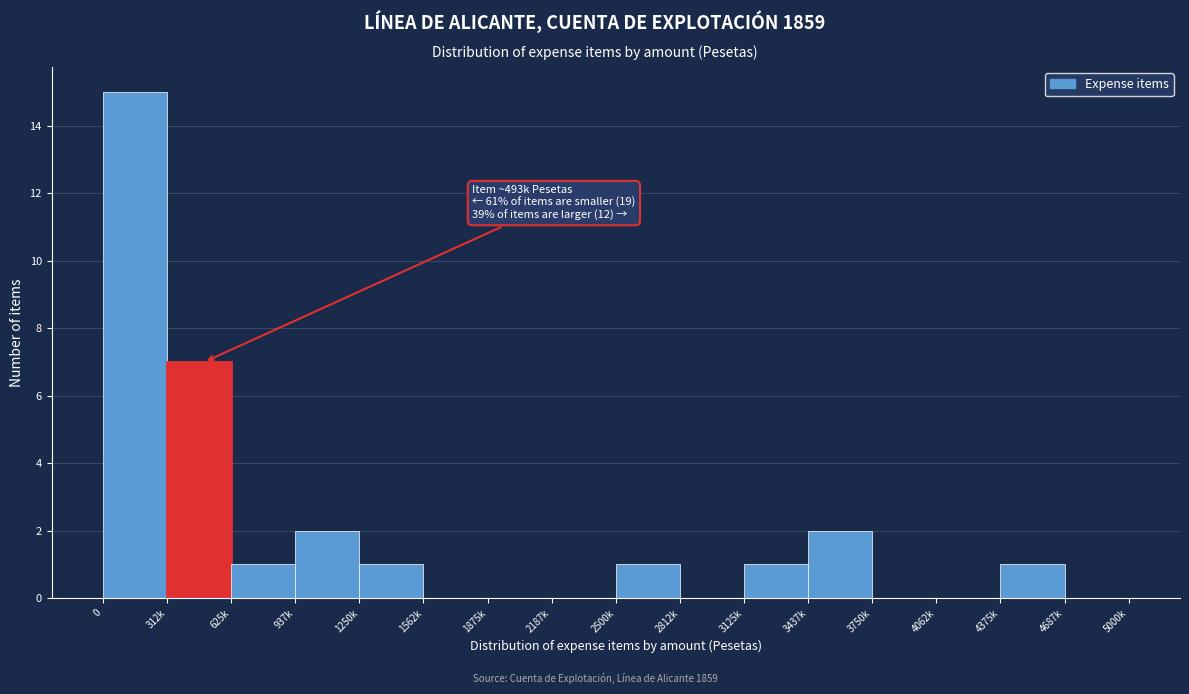

Reading left to right, what are all the values shown in this chart?

0=15	312k=7	625k=1	937k=2	1250k=1	1562k=0	1875k=0	2187k=0	2500k=1	2812k=0	3125k=1	3437k=2	3750k=0	4062k=0	4375k=1	4687k=0